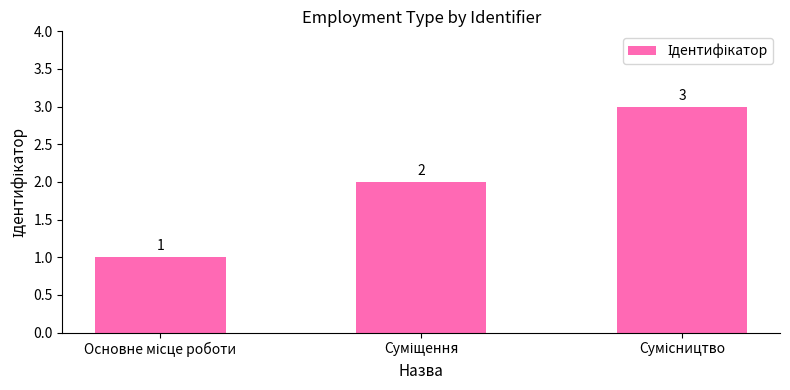

How many values are between 1 and 3?

3